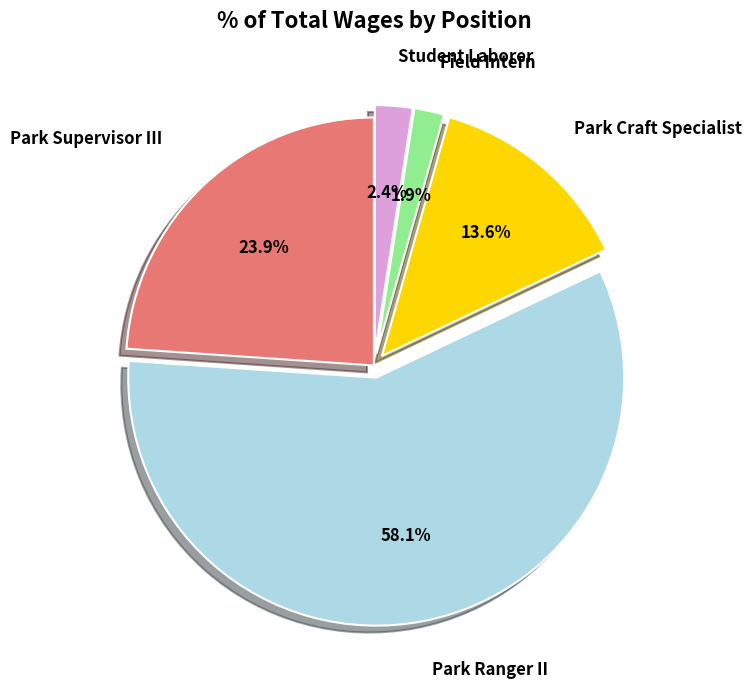

Is there a majority slice in this chart?

Yes